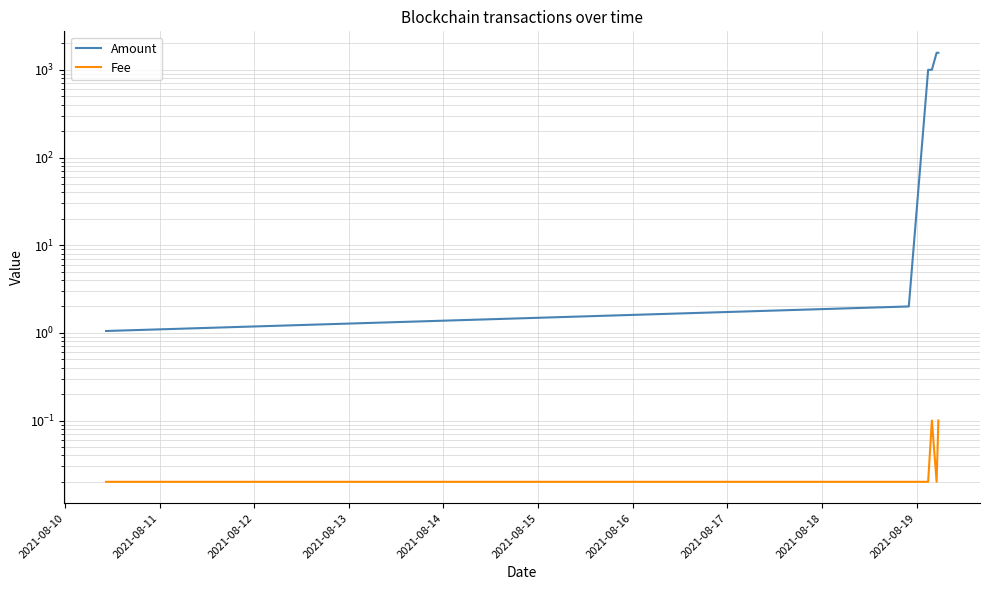

How many data points does each series have?

6